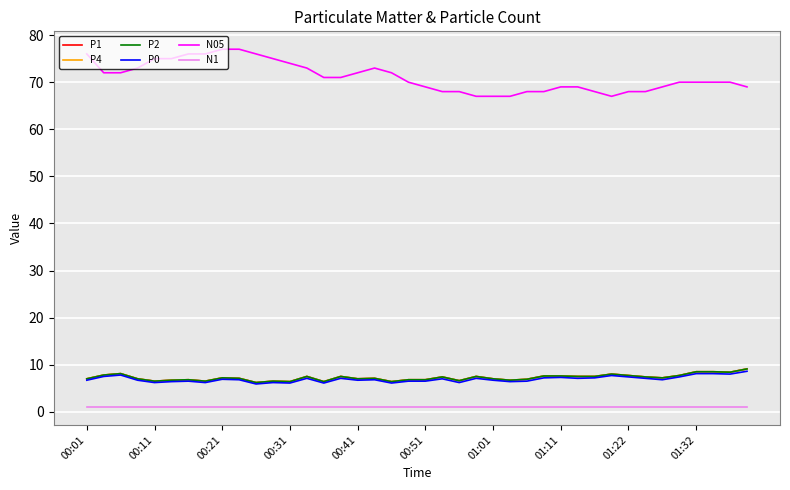

List the series in order of their peak value, highest first.

N05, P1, P4, P2, P0, N1